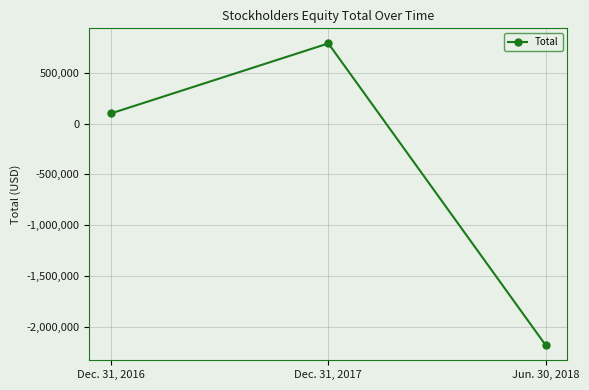

List the labels in order of value, largest first.

Dec. 31, 2017, Dec. 31, 2016, Jun. 30, 2018